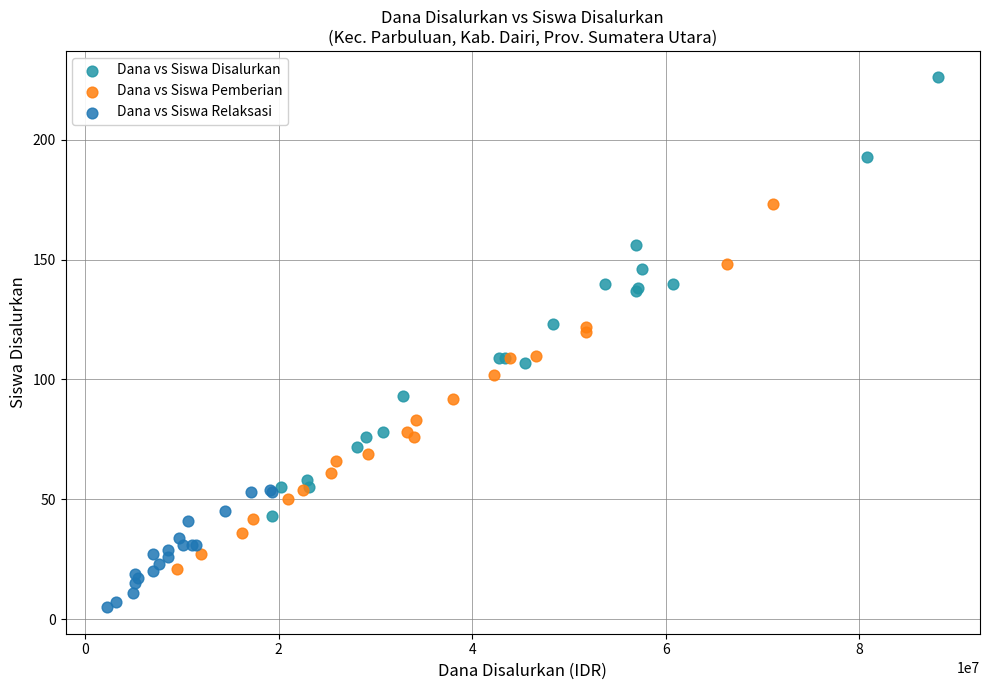

Which series contains the lowest Y value?

Dana vs Siswa Relaksasi